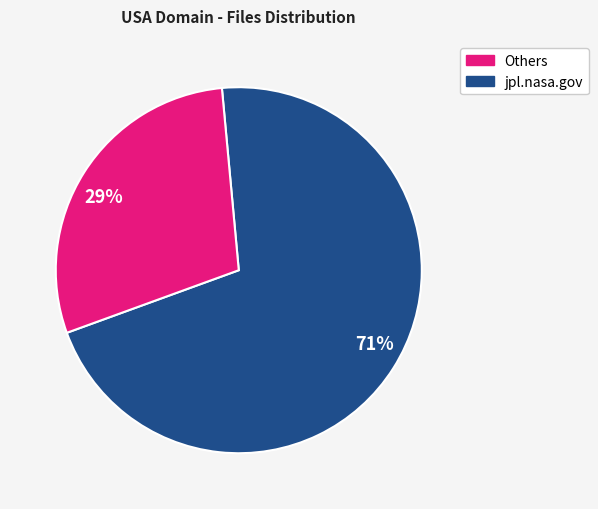

Is it true that 71% is 61% of the pie?

False